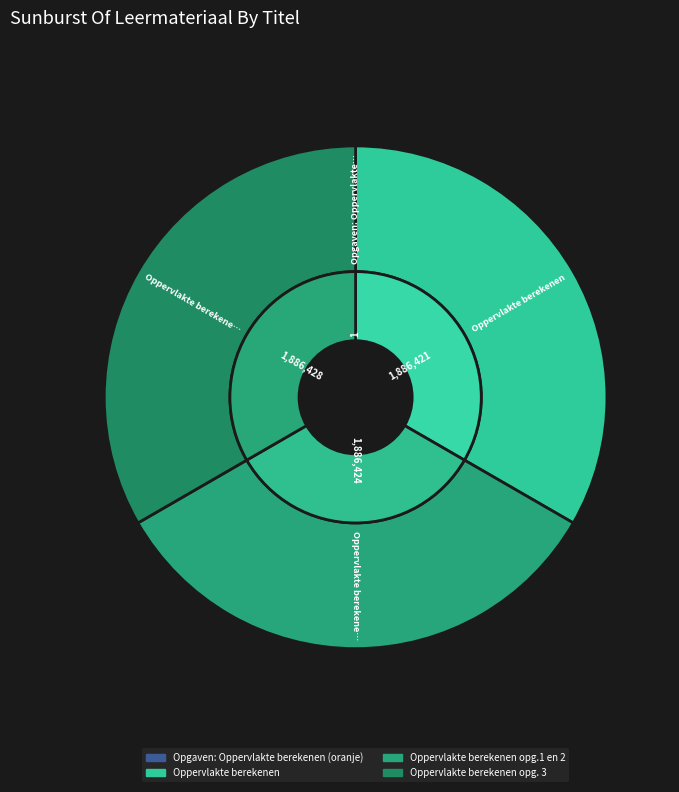

To the nearest percent, what is the average slice percentage?

25%